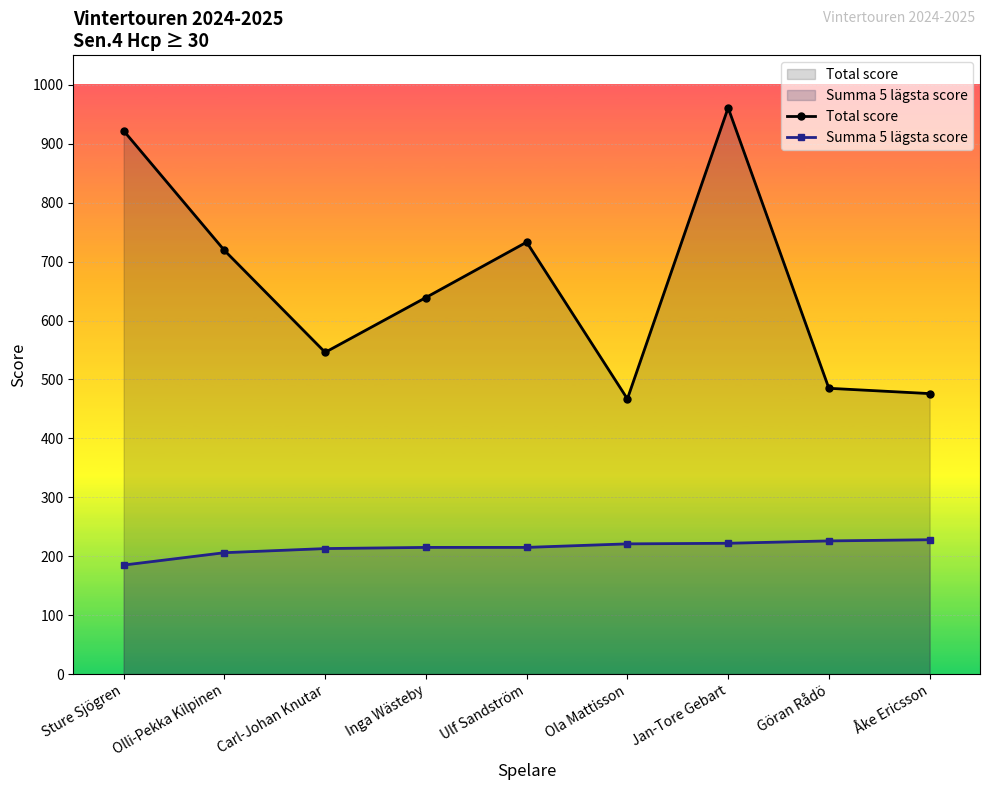

At which label does Total score reach its minimum?

Ola Mattisson